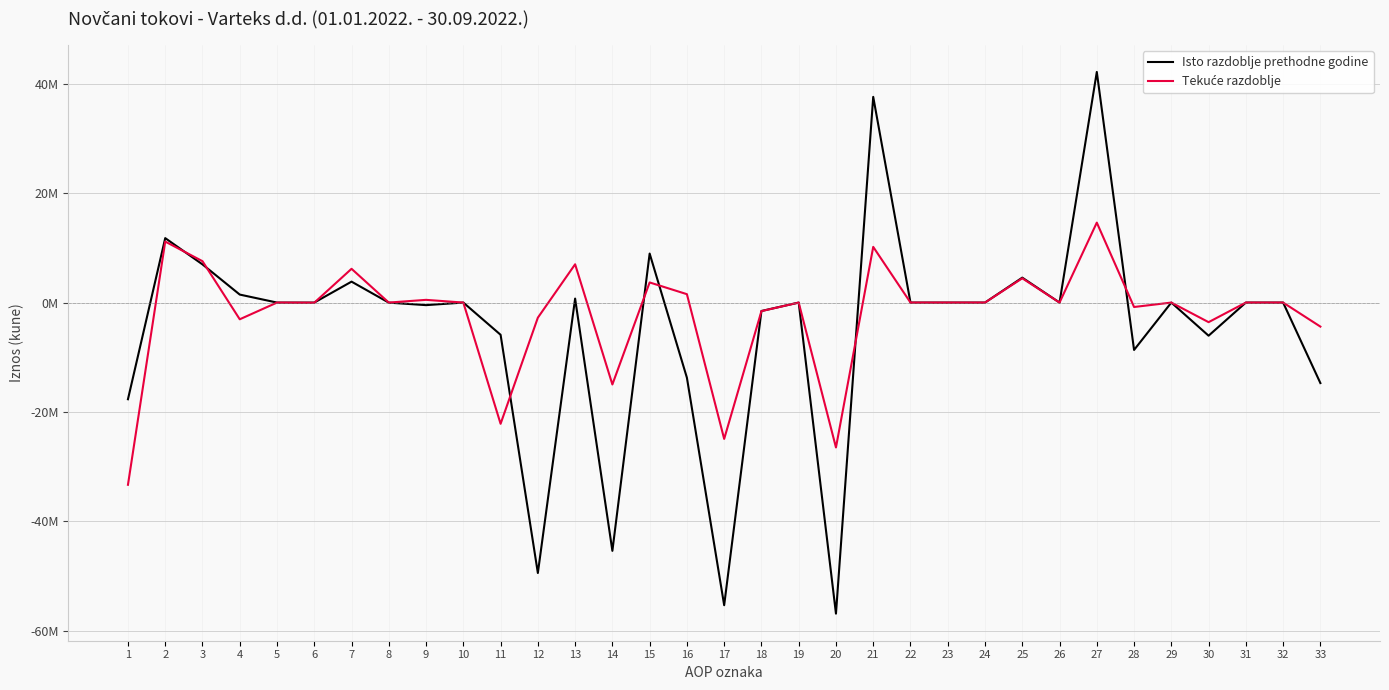

Does the chart display data point markers on the line(s)?

No